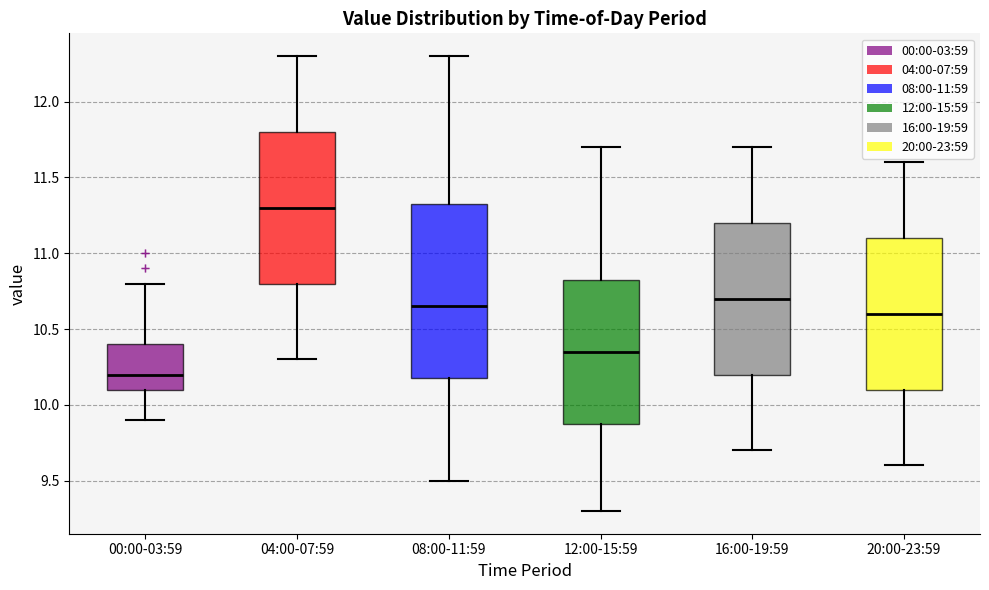

Where does the lower whisker of the box for 00:00-03:59 end on the y-axis? The values are not printed on the chart, so give them approximately, as read against the axis.

9.90